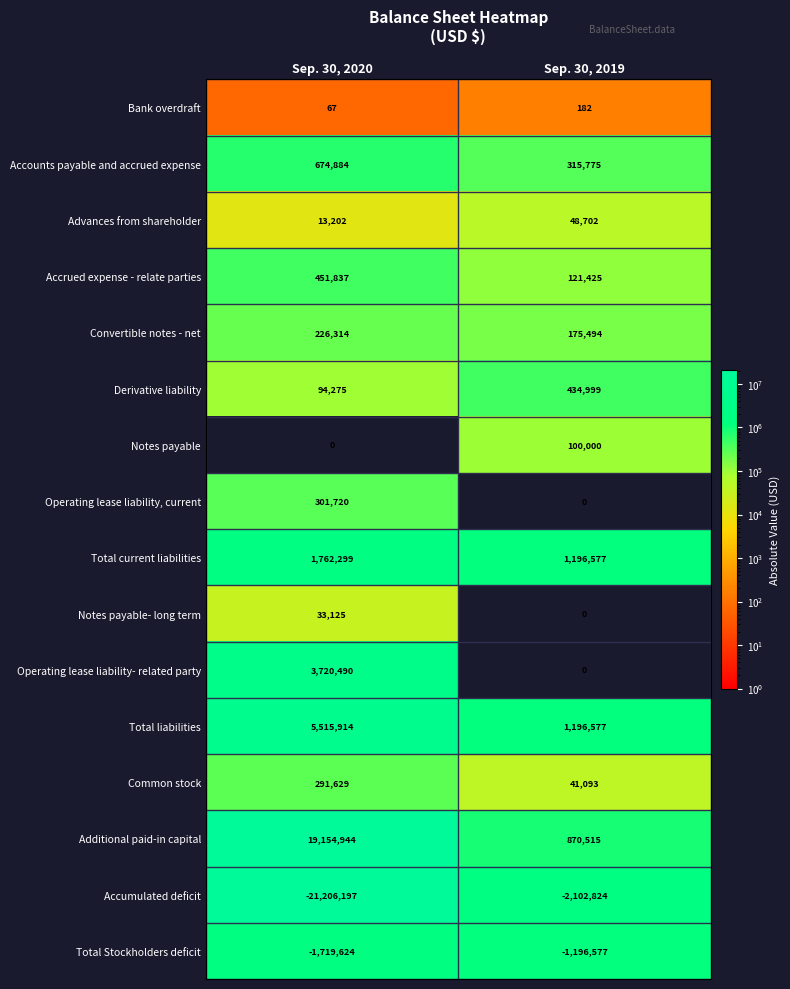

What is the lowest value of the Accrued expense - relate parties series?

121425